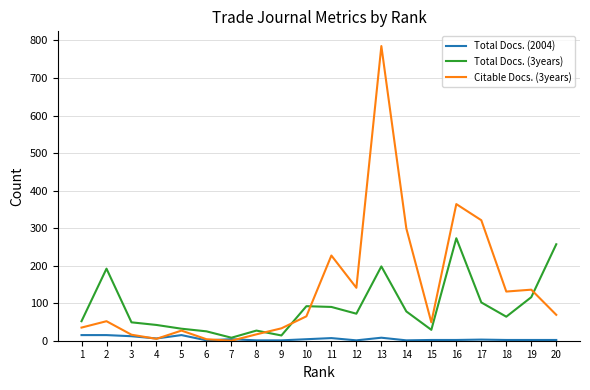

At which label does Total Docs. (2004) first exceed 3?

1